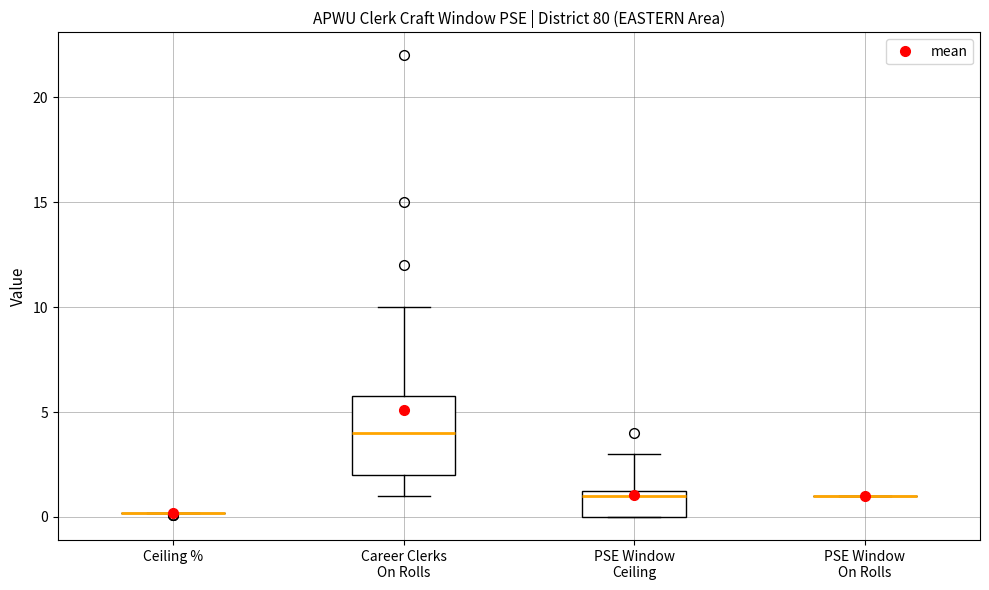

Reading left to right, transcribe this box plot: for each box, give where its median line is, the range the box spans, and where its two whiskers end, as read against the y-axis. The values are not printed on the chart, so give them approximately, as read against the axis.

Ceiling %: box collapsed to a line at 0.0, whiskers 0.0 to 0.0
Career Clerks On Rolls: median 4.0, box 2.0 to 6.0, whiskers 1.0 to 10.0
PSE Window Ceiling: median 1.0, box 0.0 to 1.5, whiskers 0.0 to 3.0
PSE Window On Rolls: box collapsed to a line at 1.0, whiskers 1.0 to 1.0